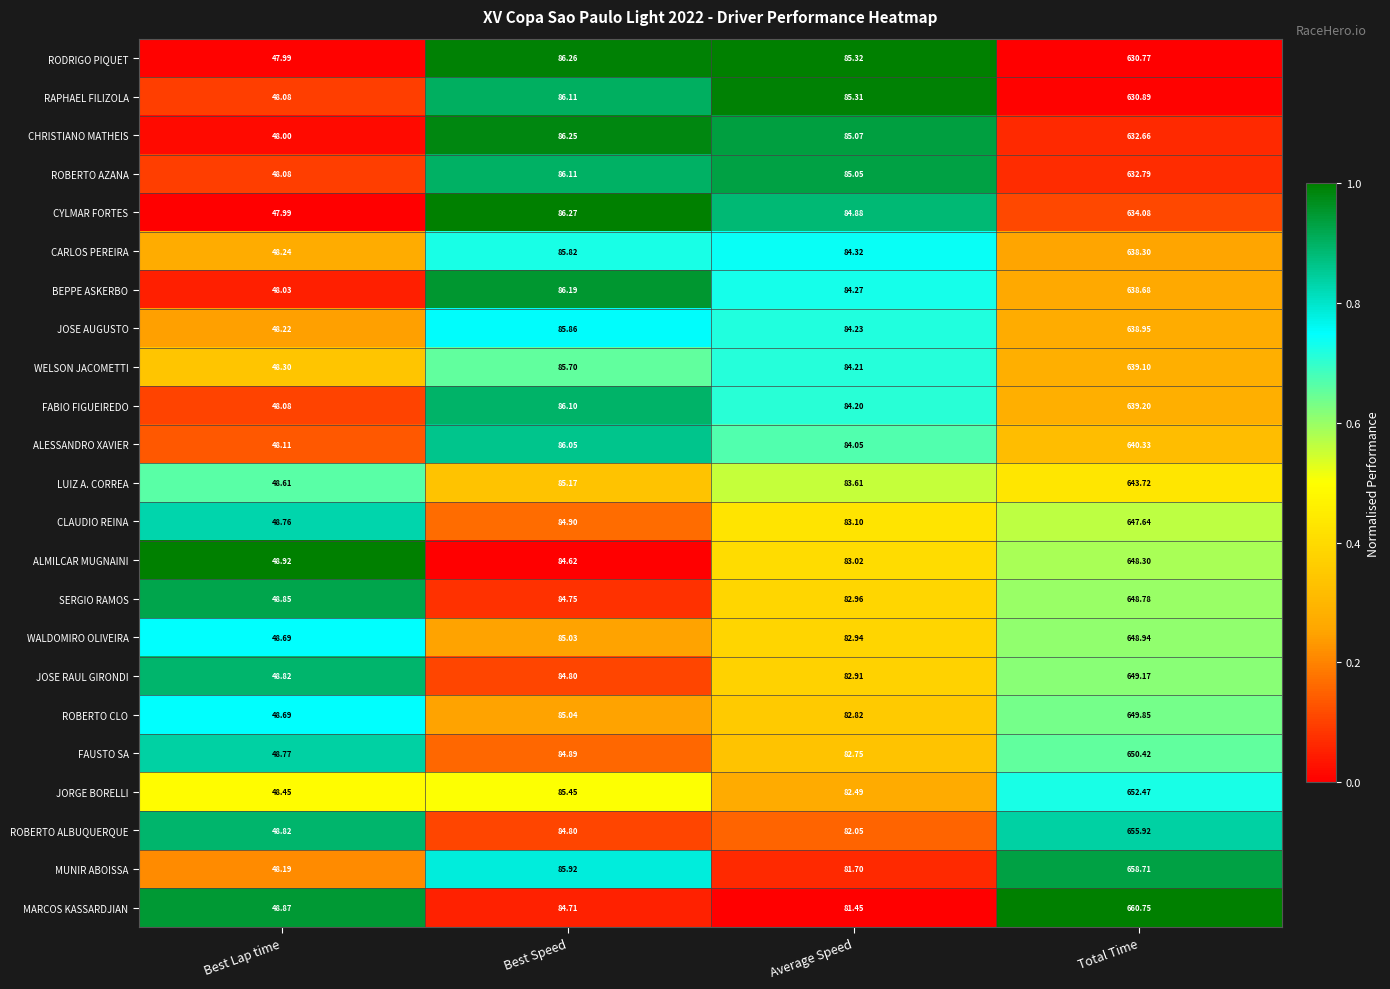

Which label corresponds to the smallest value in the chart?

Best Lap time